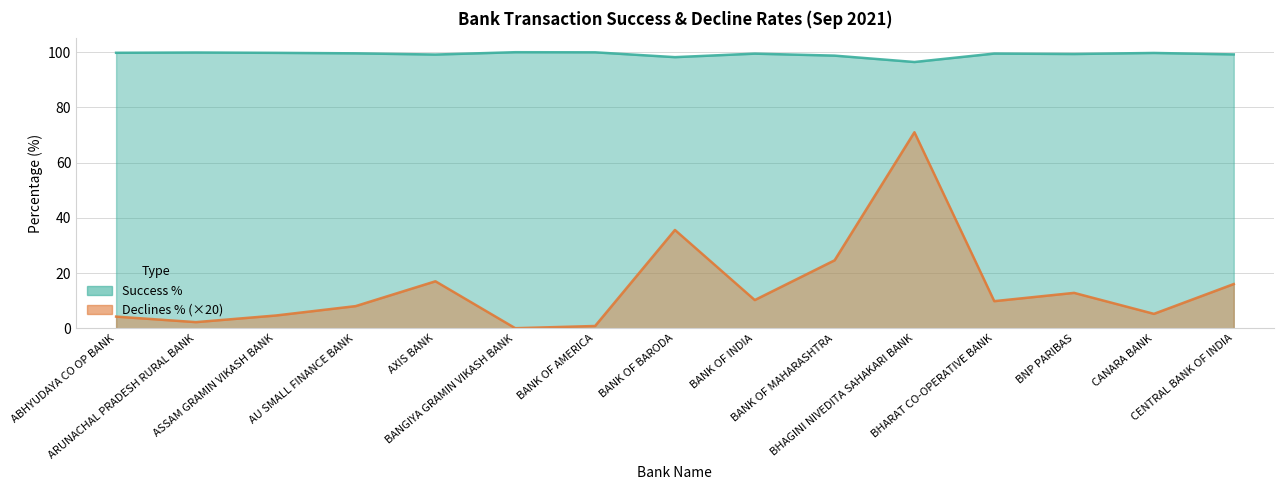

The Success % series shows 153.2 at AXIS BANK. True or false?

False